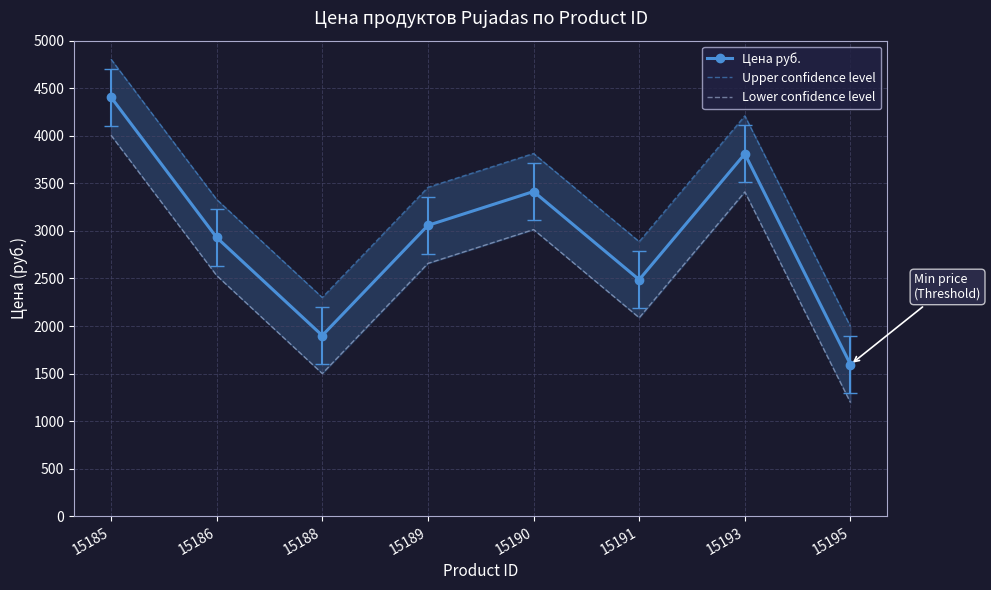

What are all the series names shown in the legend?

Цена руб., Upper confidence level, Lower confidence level